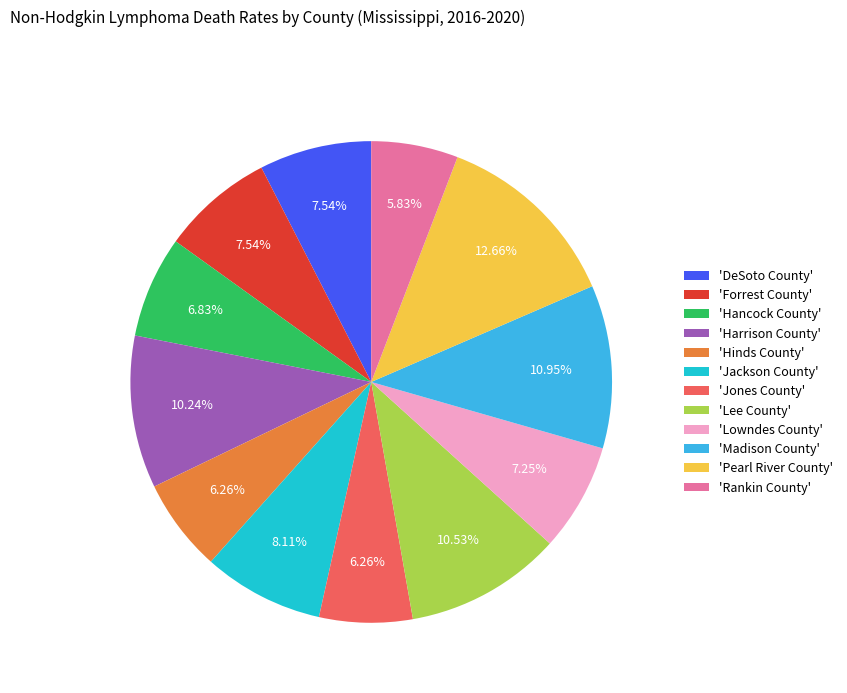

Is there a majority slice in this chart?

No